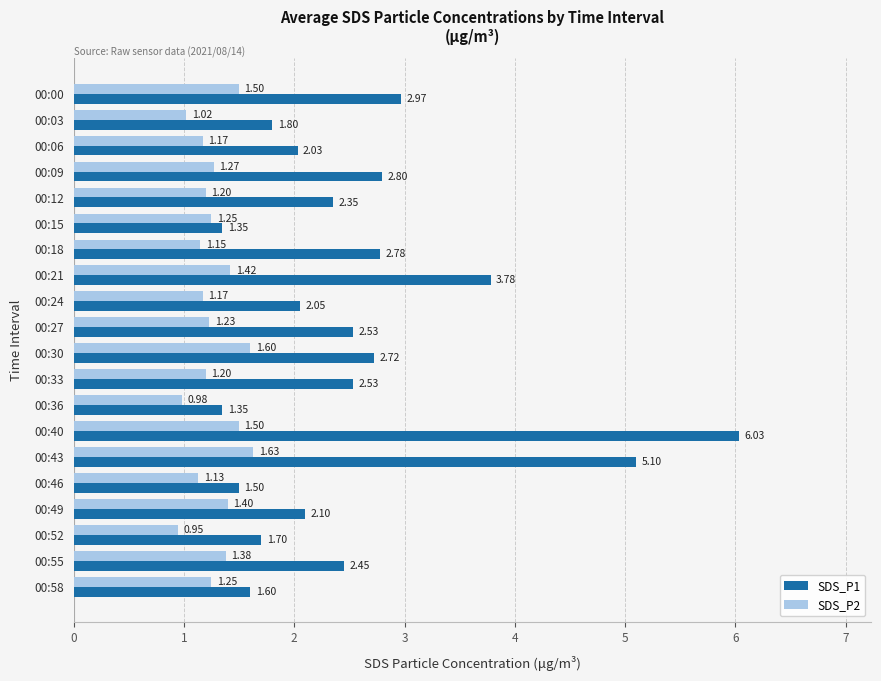

Is the value of SDS_P2 at 00:03 greater than the value of SDS_P1 at 00:49?

No